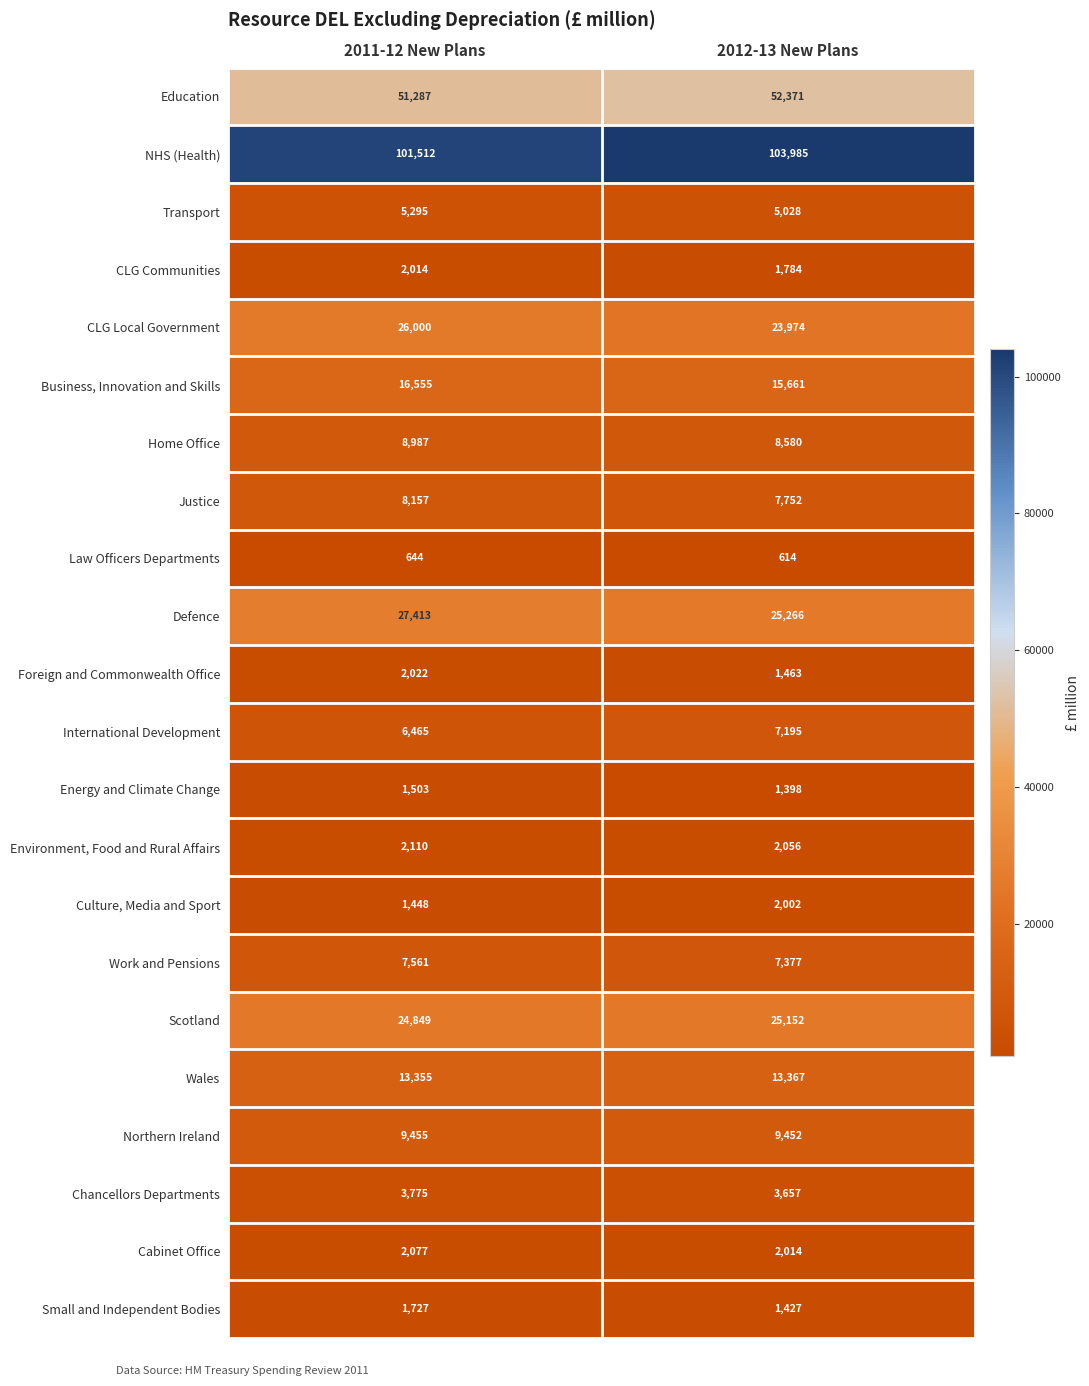

What is the average value of the CLG Local Government series?

24987